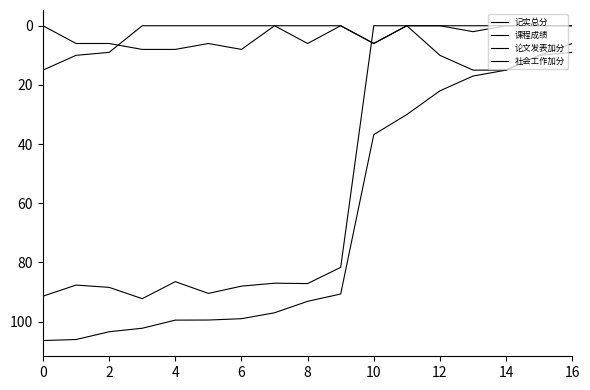

How many interior local peaks does the 课程成绩 series have?

3